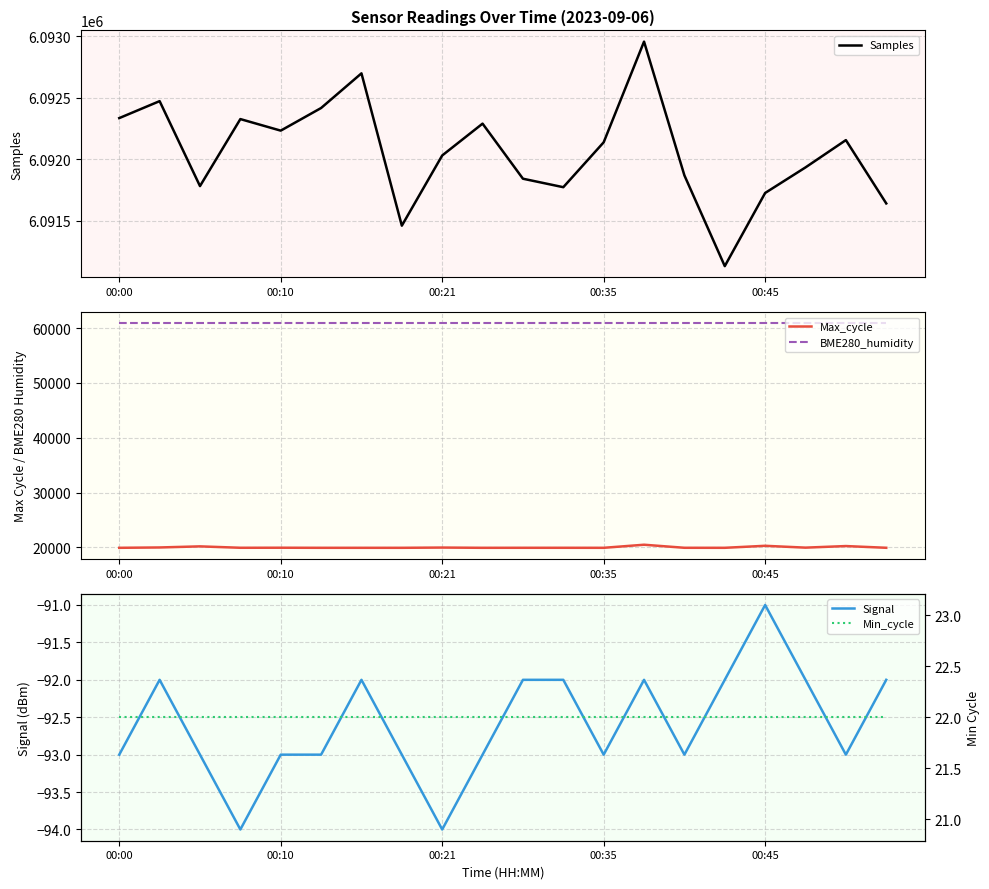

How many values in the Signal series are below -93?

2